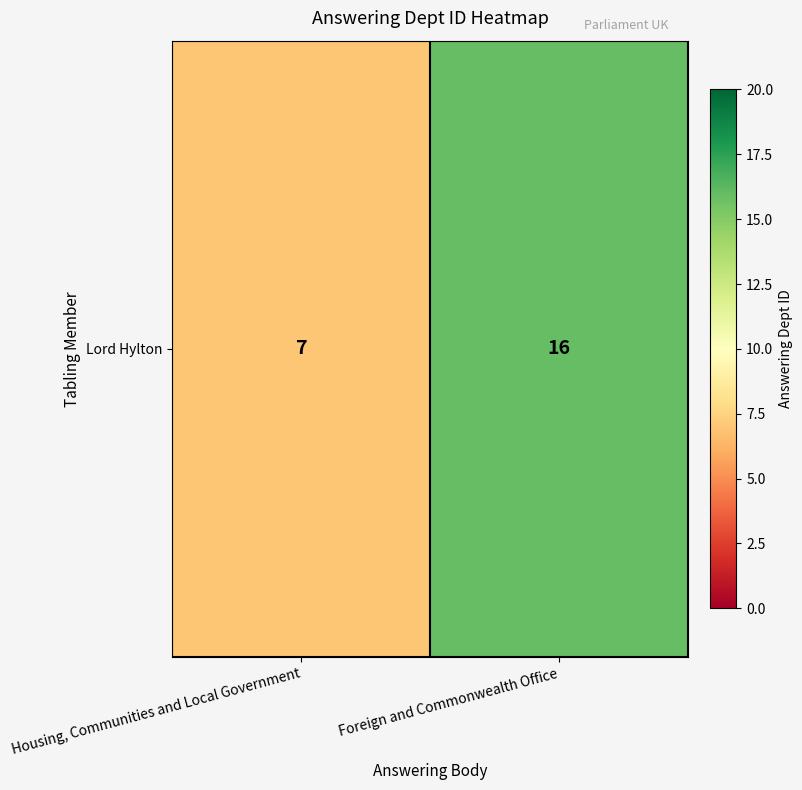

What is the smallest value displayed?

7